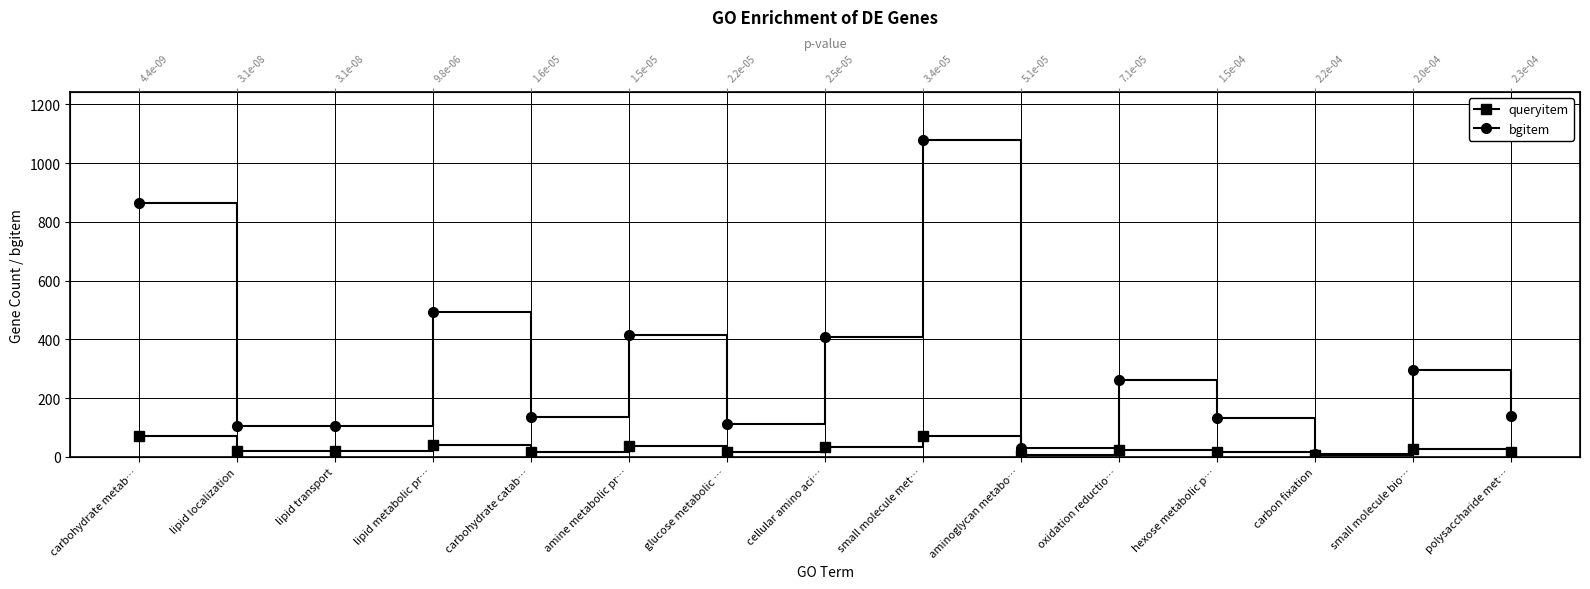

What is the label of the 6th point from the left?

amine metabolic pr…